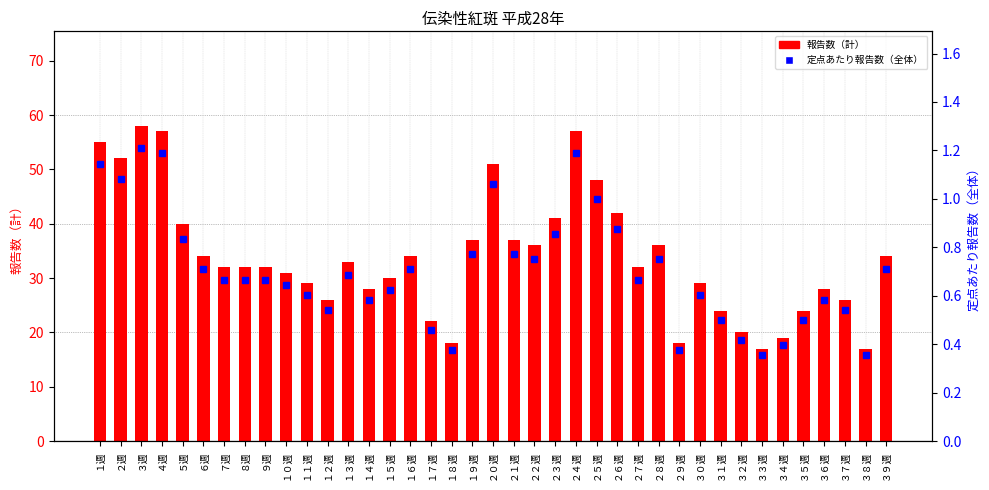

Reading left to right, extract all data points from this chart.

報告数（計）: 55.0	52.0	58.0	57.0	40.0	34.0	32.0	32.0	32.0	31.0	29.0	26.0	33.0	28.0	30.0	34.0	22.0	18.0	37.0	51.0	37.0	36.0	41.0	57.0	48.0	42.0	32.0	36.0	18.0	29.0	24.0	20.0	17.0	19.0	24.0	28.0	26.0	17.0	34.0
定点あたり報告数（全体）: 1.1	1.1	1.2	1.2	0.8	0.7	0.7	0.7	0.7	0.6	0.6	0.5	0.7	0.6	0.6	0.7	0.5	0.4	0.8	1.1	0.8	0.8	0.9	1.2	1.0	0.9	0.7	0.8	0.4	0.6	0.5	0.4	0.4	0.4	0.5	0.6	0.5	0.4	0.7